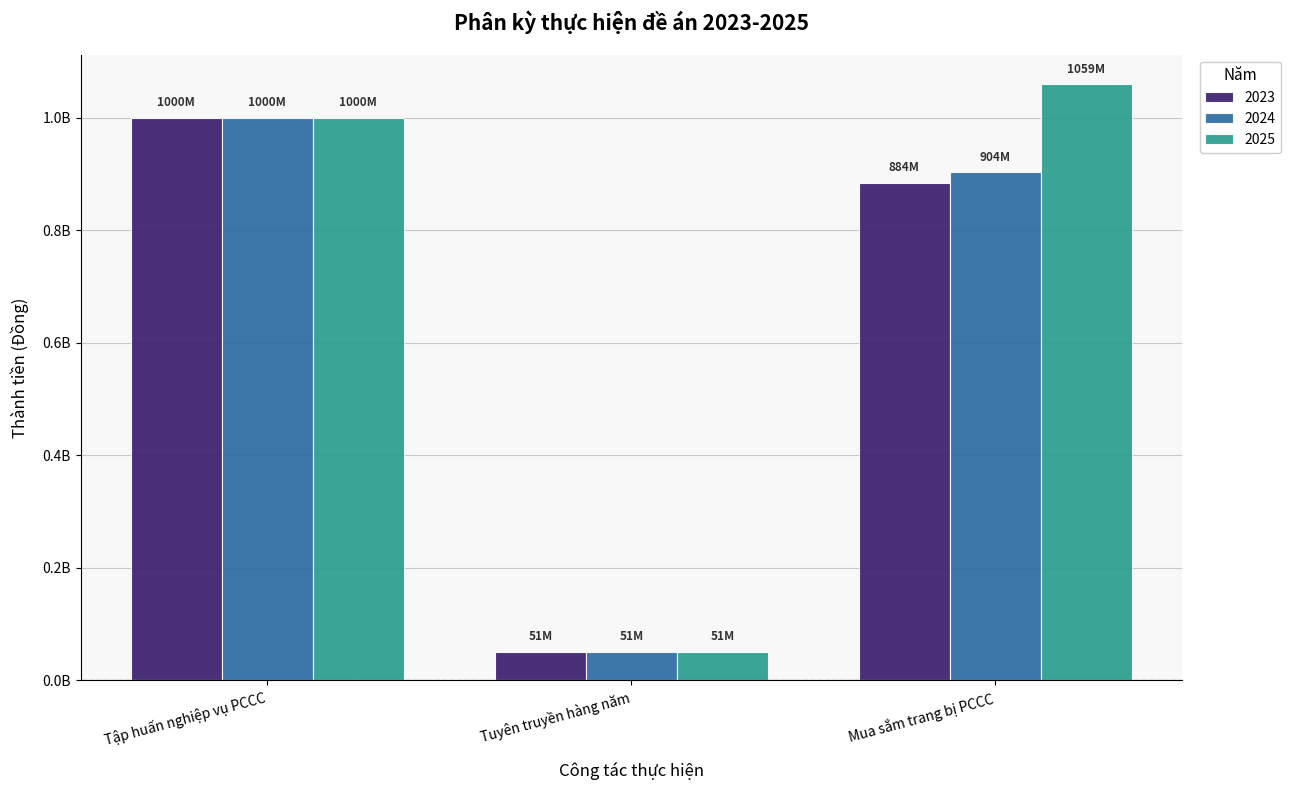

Are the bars horizontal?

No